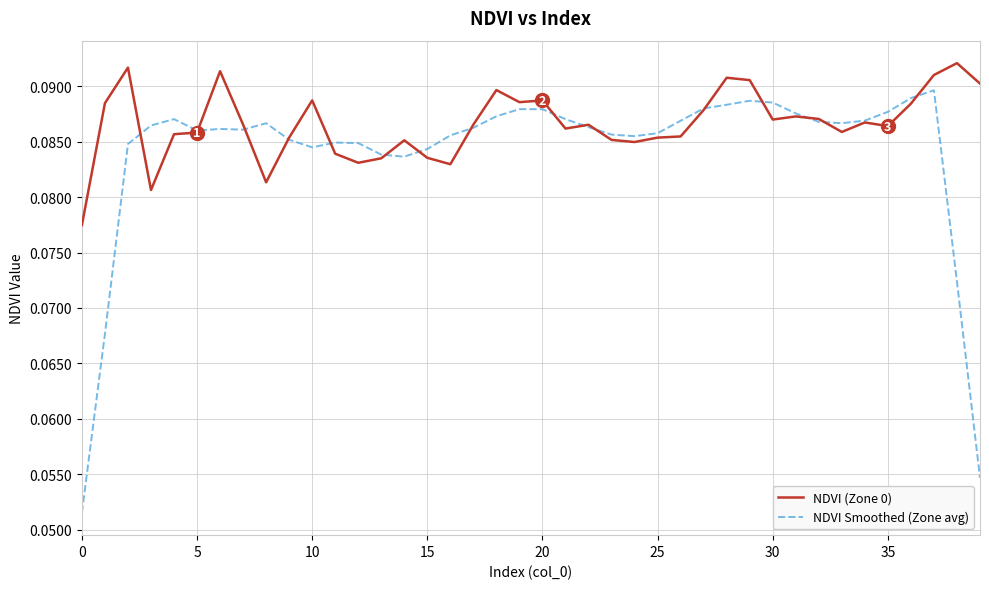

Which series ends up on top after the final intersection of NDVI Smoothed (Zone avg) and NDVI (Zone 0)?

NDVI (Zone 0)